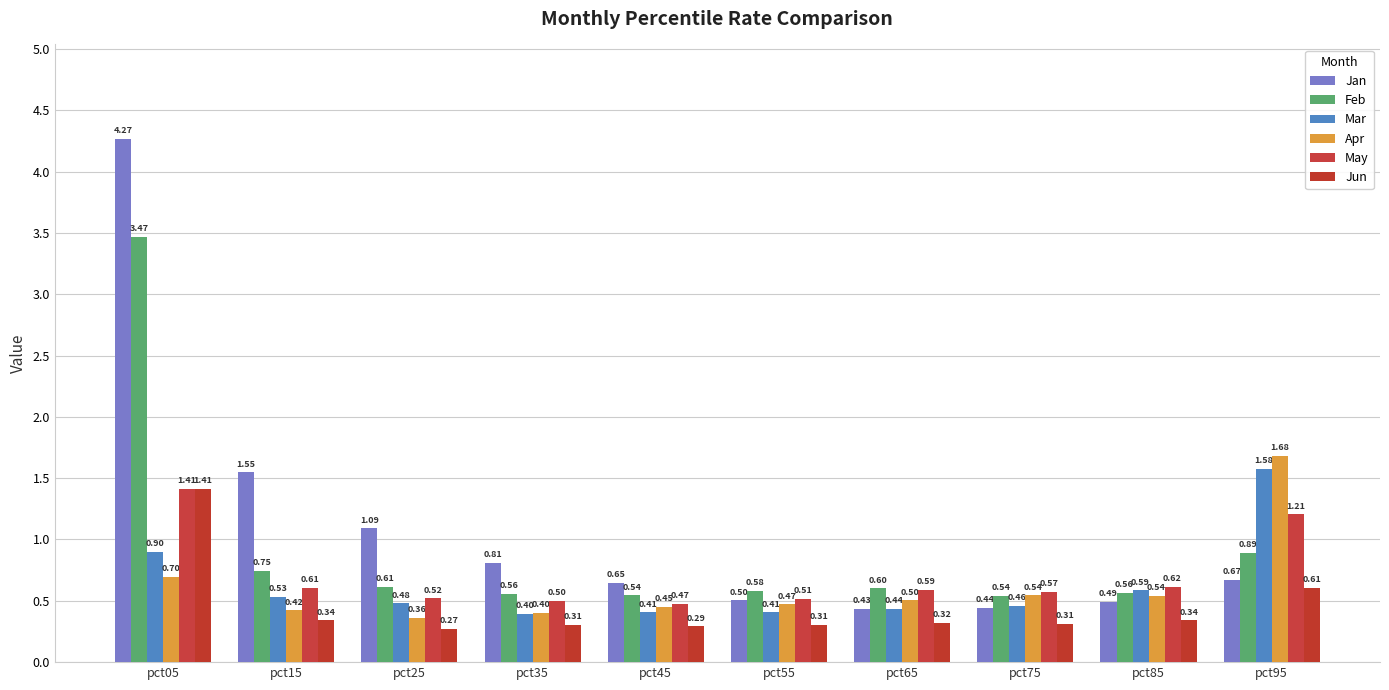

The value of Jun at pct45 is 0.3. True or false?

True